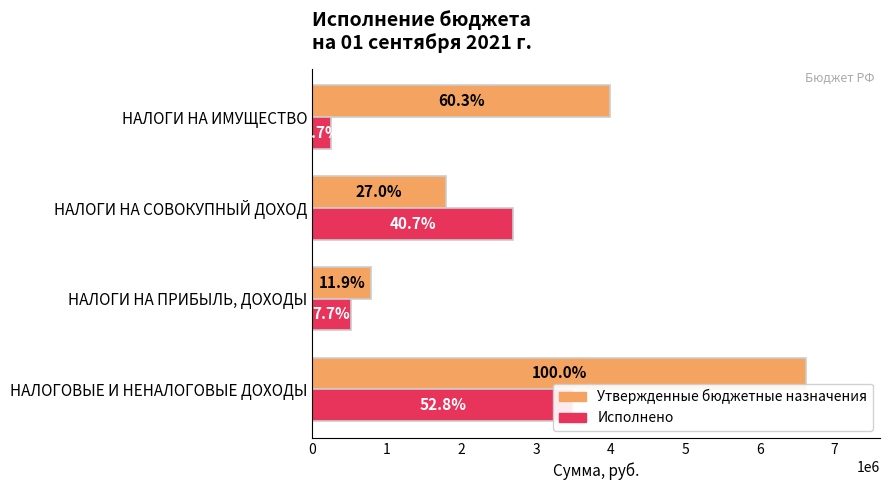

What are all the series names shown in the legend?

Утвержденные бюджетные назначения, Исполнено